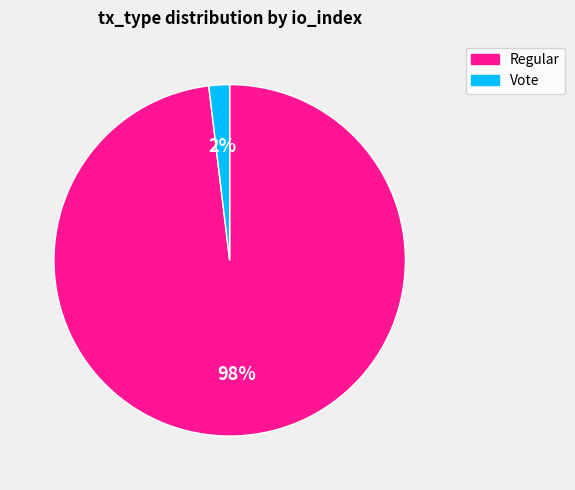

Which slice is the largest?

Regular